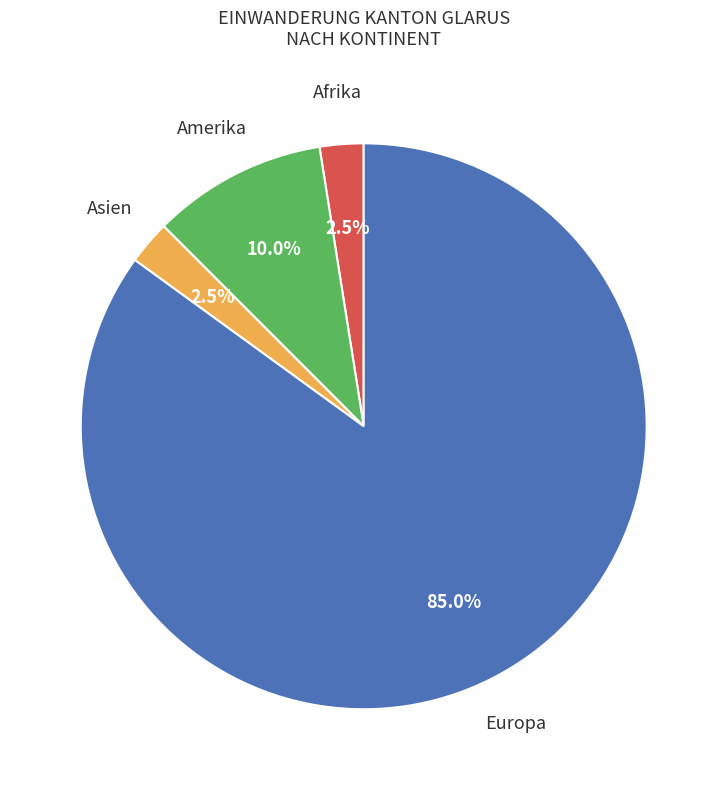

Does any single category account for the majority?

Yes